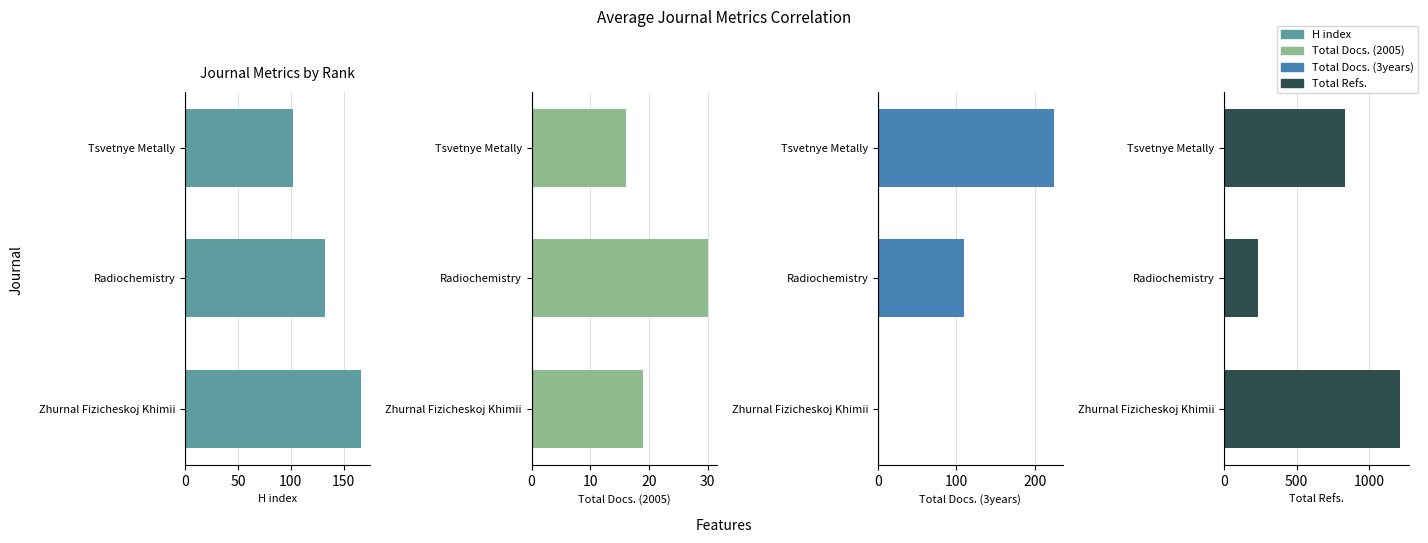

List the series in order of their peak value, lowest first.

Total Docs. (2005), H index, Total Docs. (3years), Total Refs.